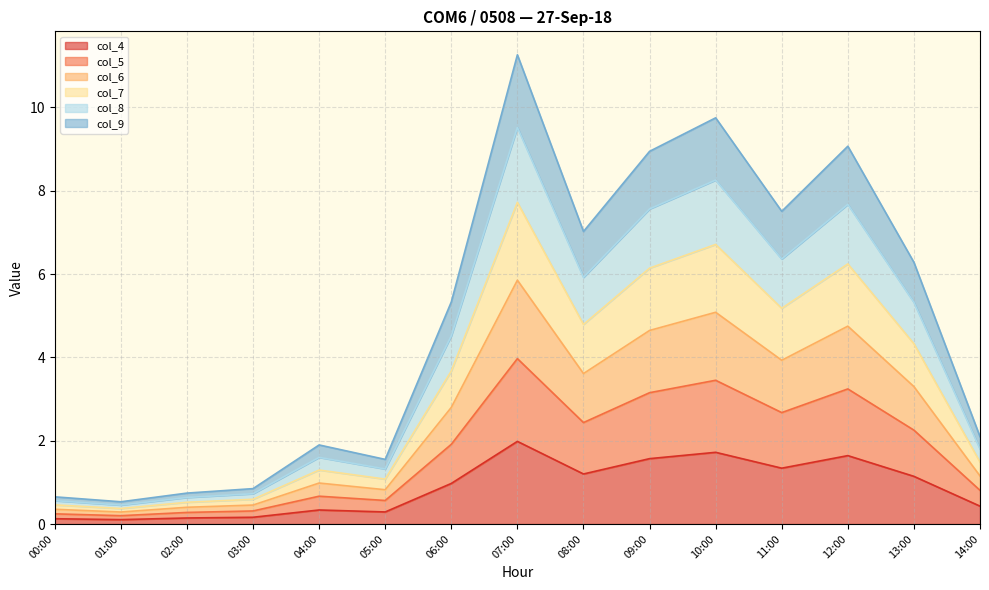

Is the value of col_8 at 11:00 greater than the value of col_4 at 03:00?

Yes